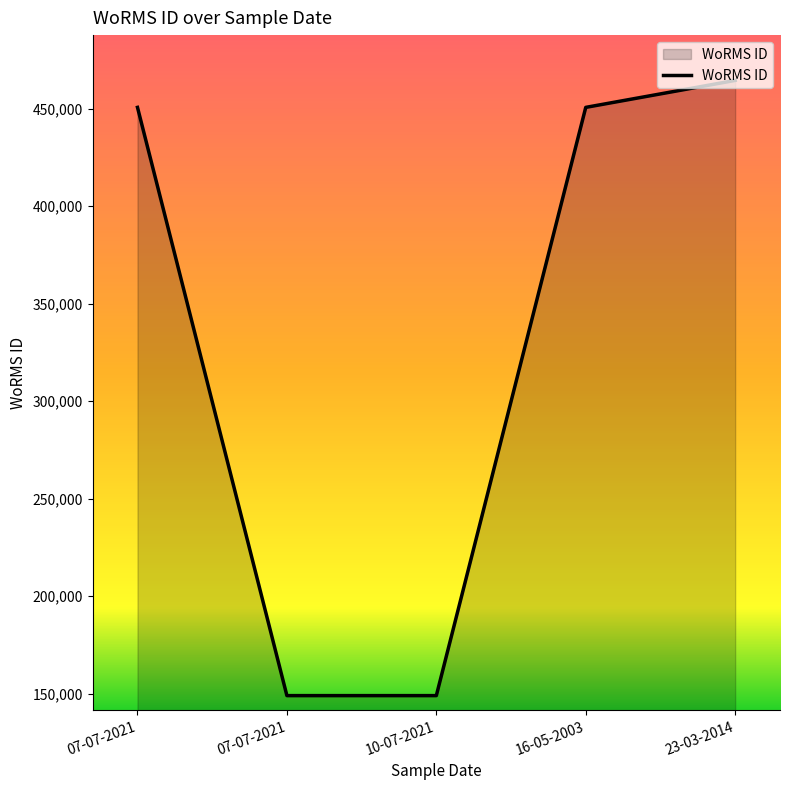

At which label is the value closest to 306729?

16-05-2003